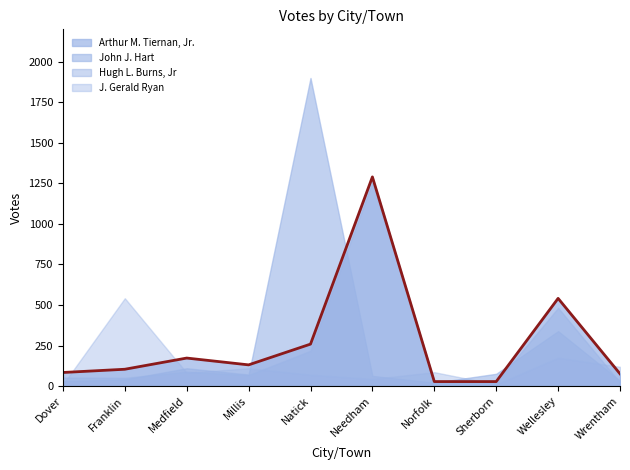

How many lines are shown in the chart?

4